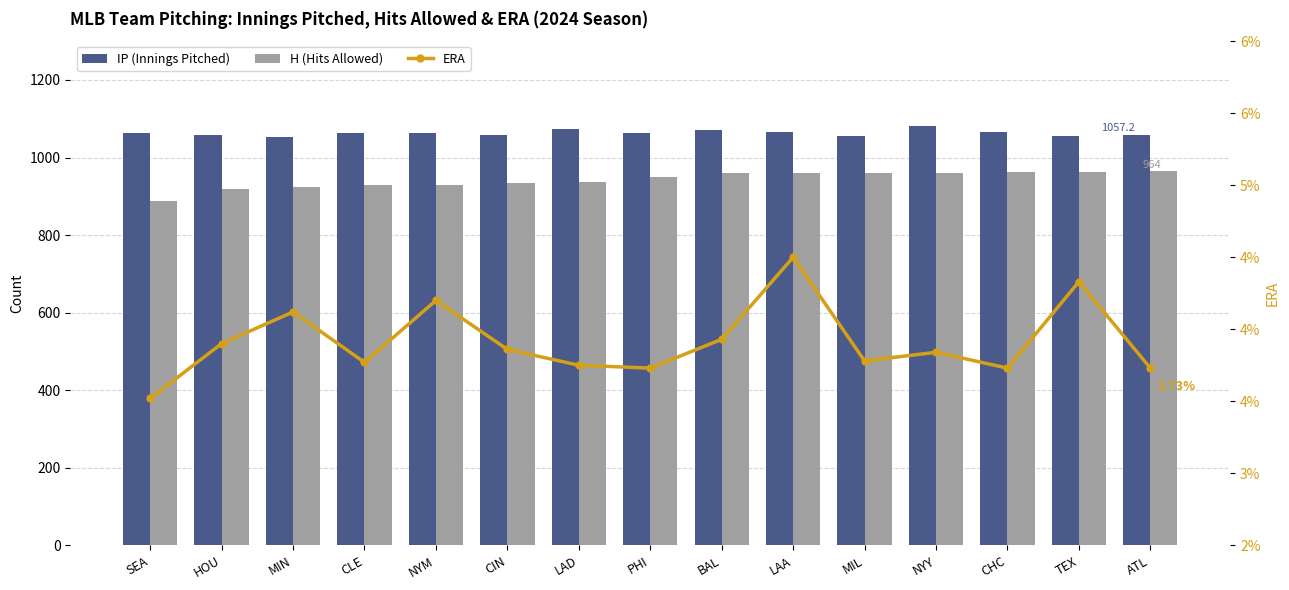

What is the label of the 11th bar from the left?

MIL